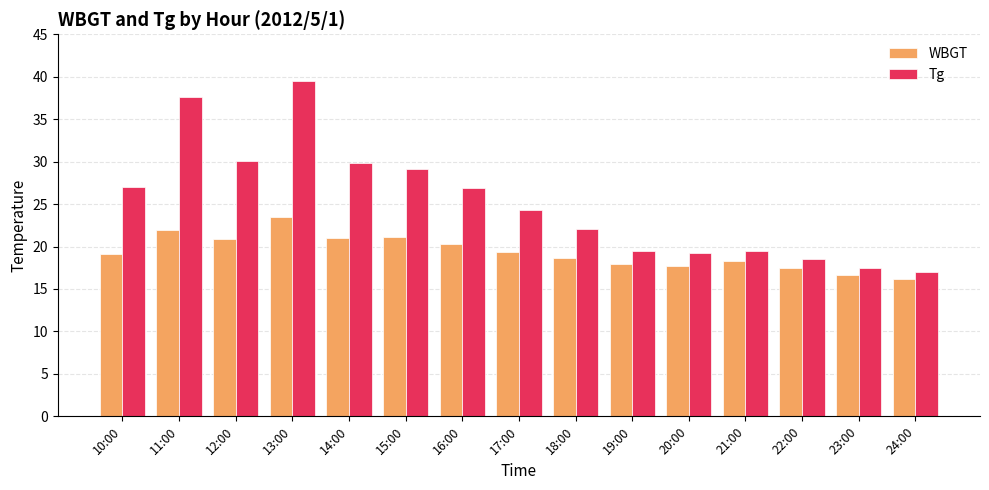

What are all the series names shown in the legend?

WBGT, Tg